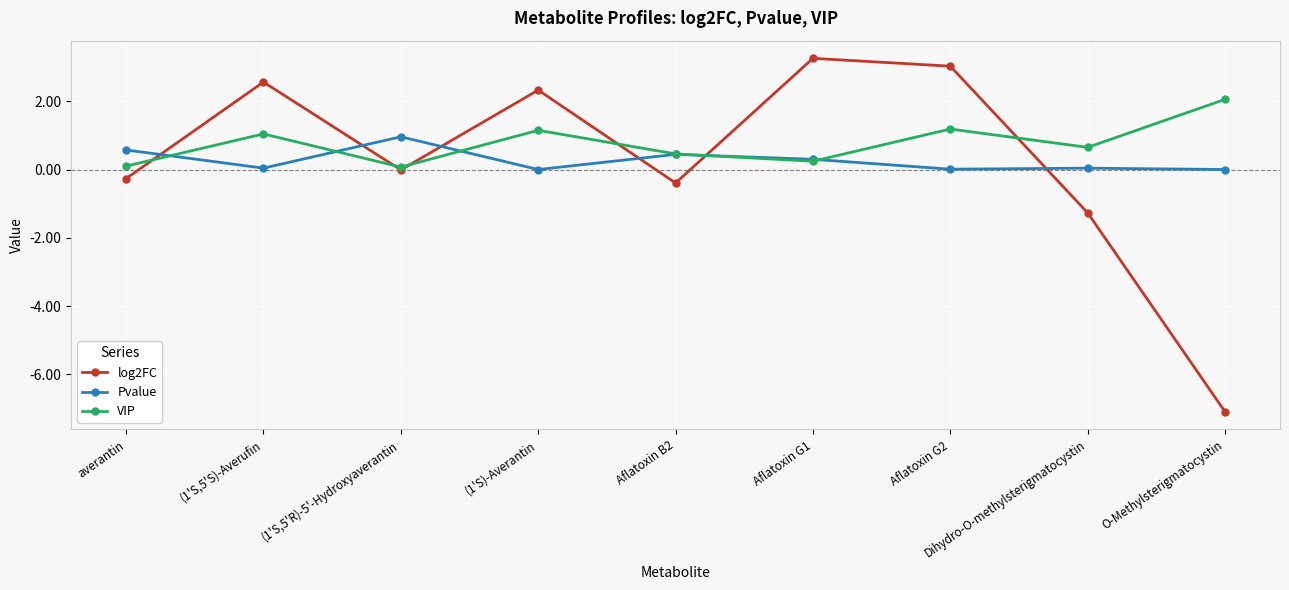

How many interior local valleys does the Pvalue series have?

3